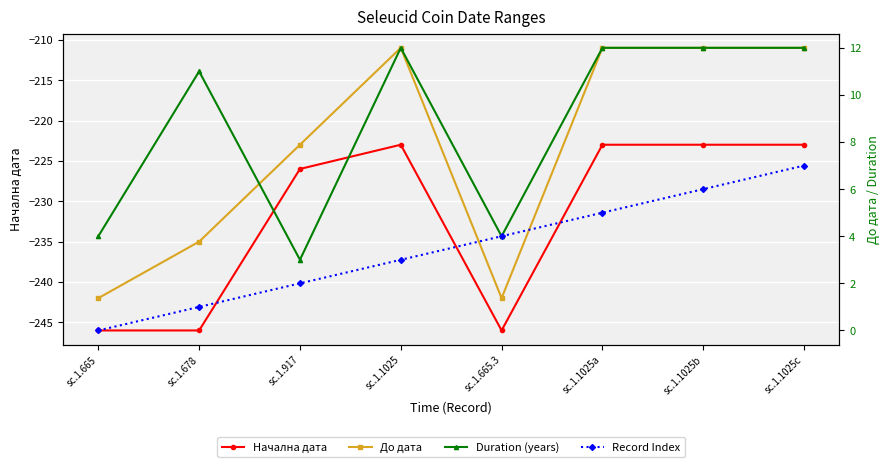

What is the label of the 3rd point from the right?

sc.1.1025a